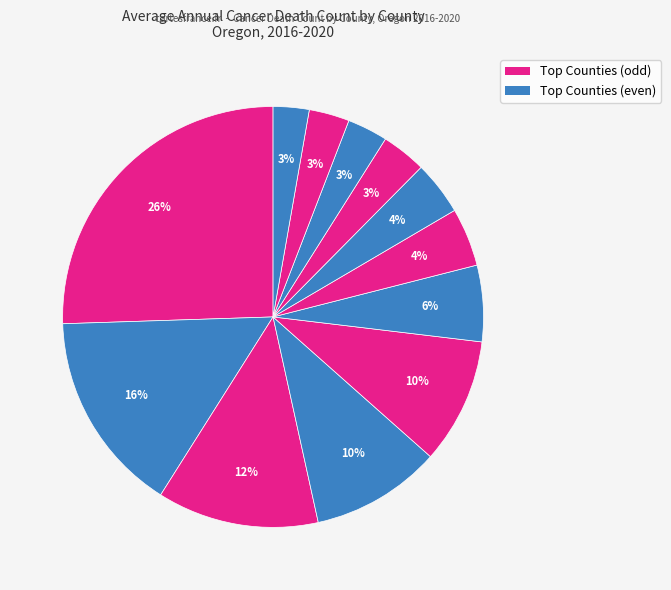

How many slices are in this pie chart?

12